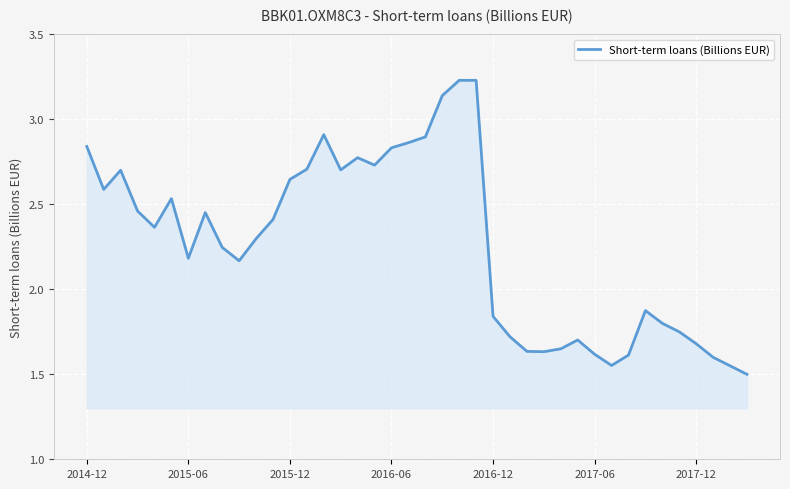

What is the difference between the maximum and minimum values?

1.7